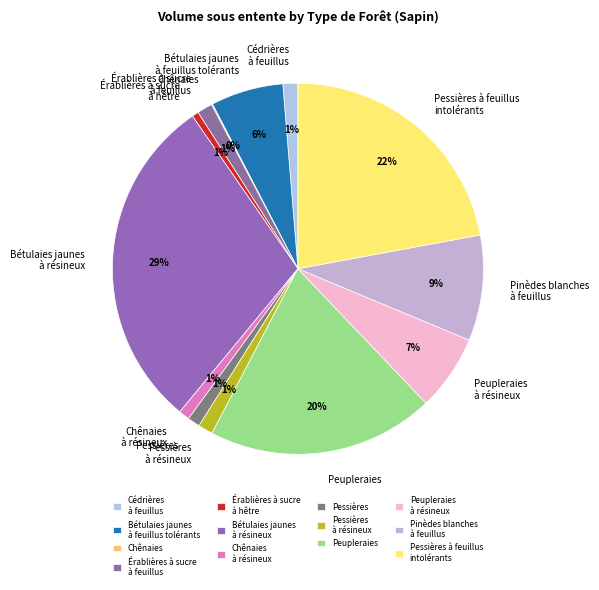

Is Peupleraies the majority of the pie?

No